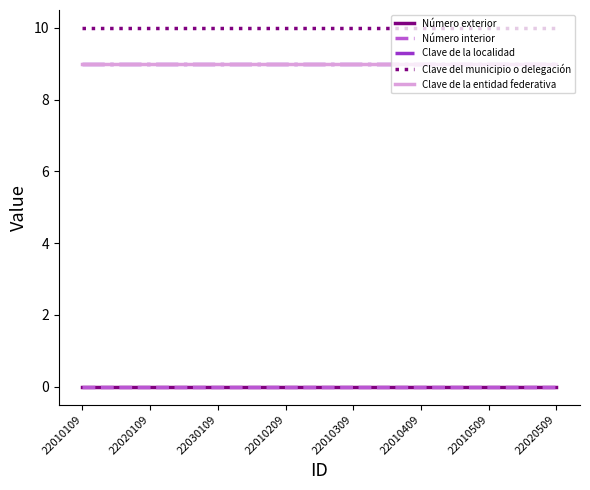

Does the chart have visible grid lines?

No